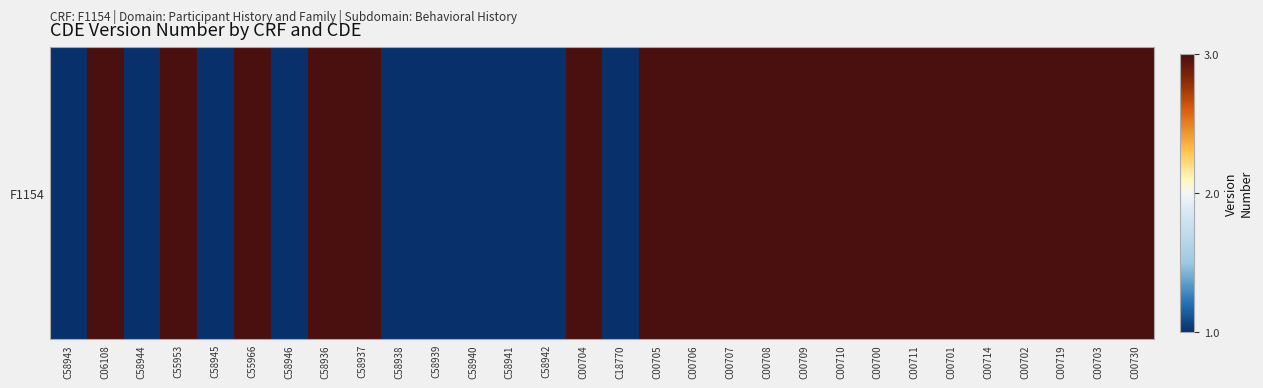

The value at C00702 is 3. True or false?

True